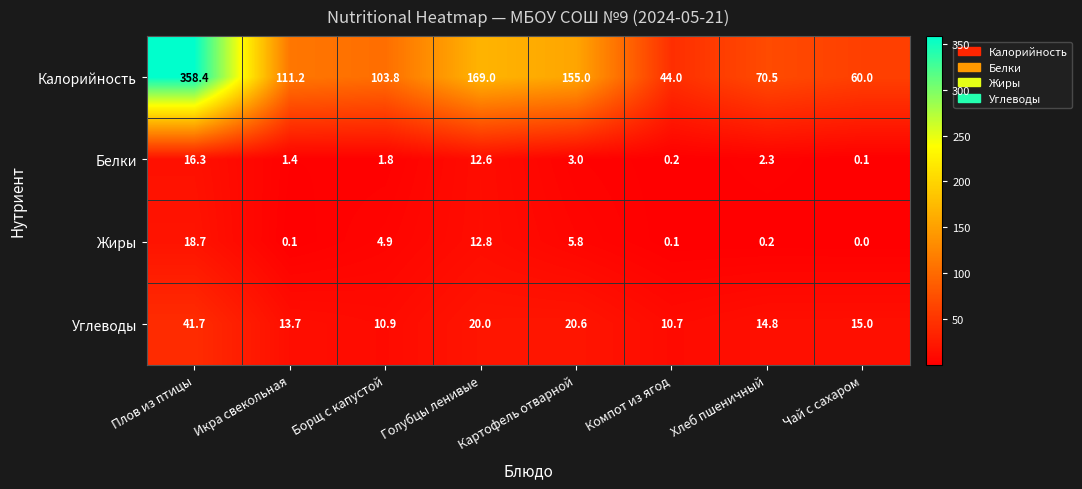

Which series changed the most between Голубцы ленивые and Чай с сахаром?

Калорийность